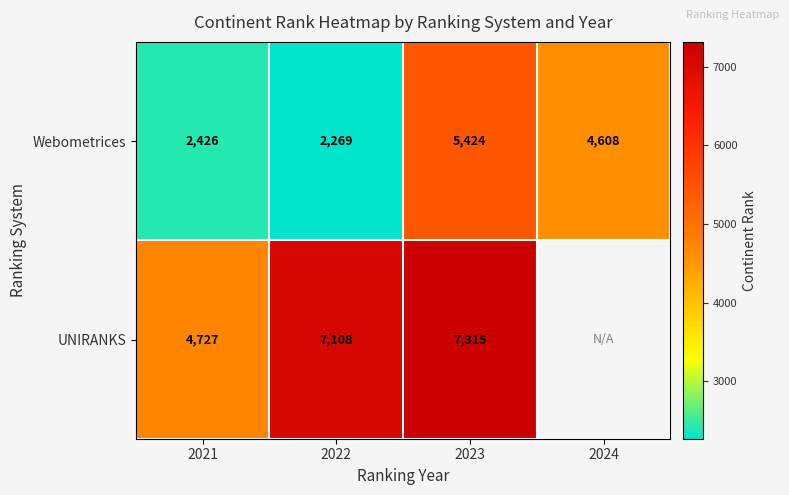

At which label does Webometrices first exceed 4608?

2023